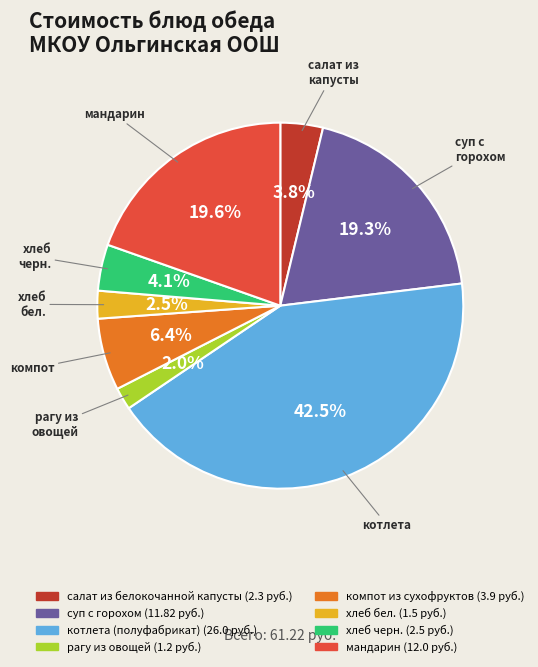

To the nearest percent, what is the average slice percentage?

12%